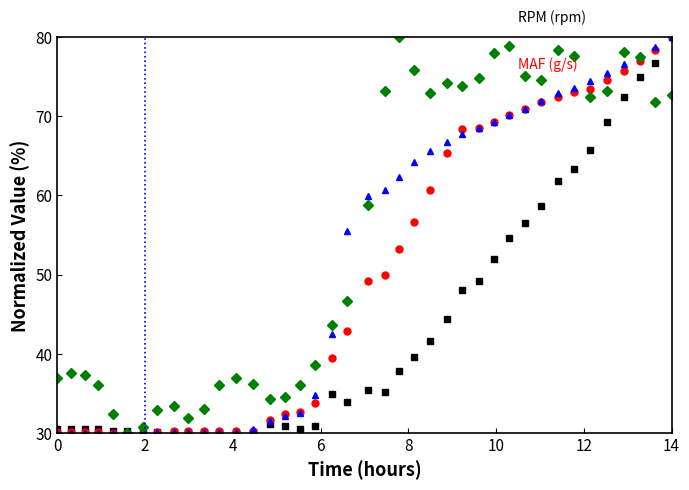

What is the minimum value shown in the chart?

30.0